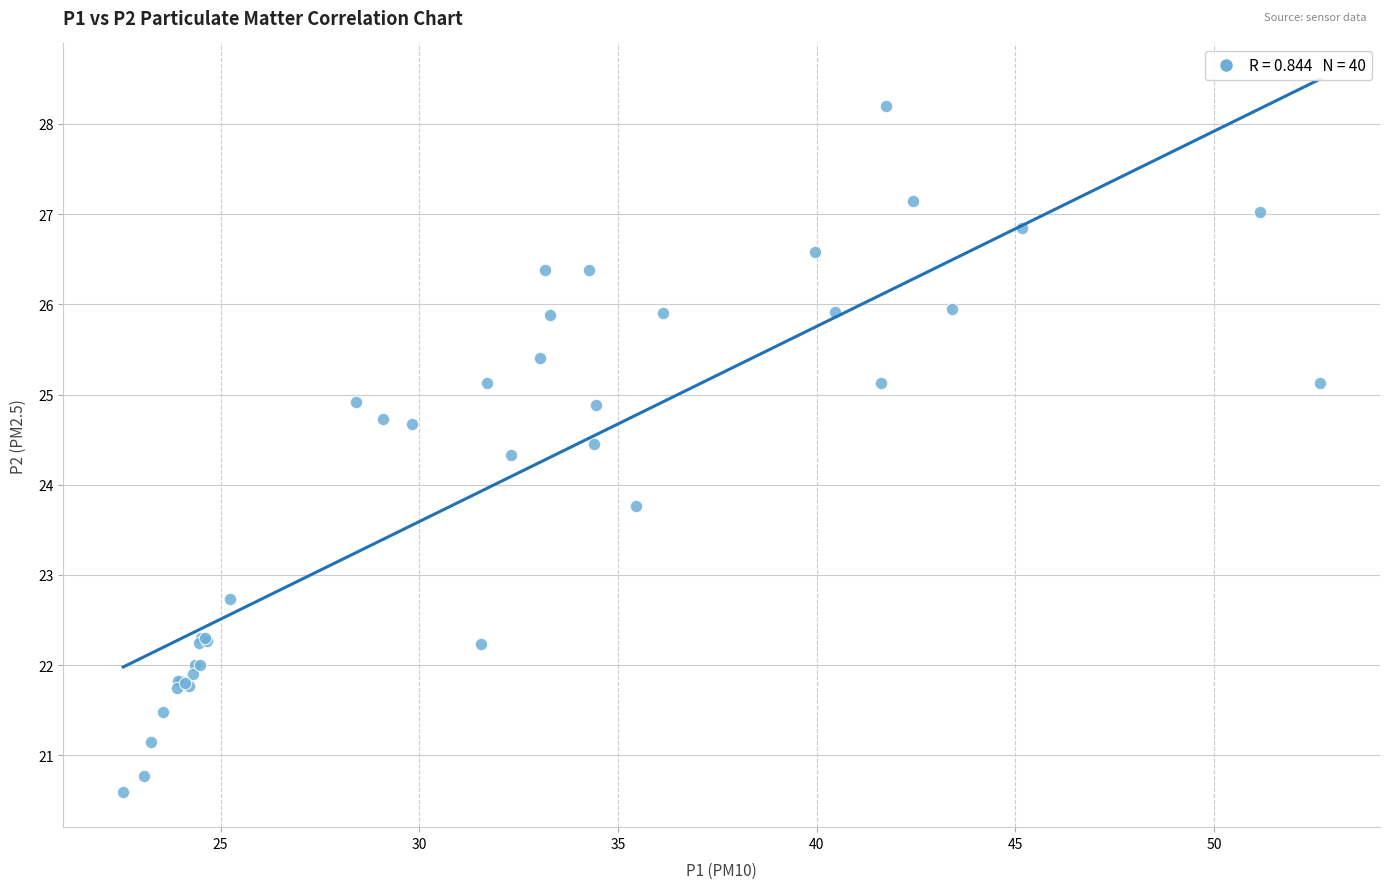

What Y value in the scatter plot is closest to 24?

23.8